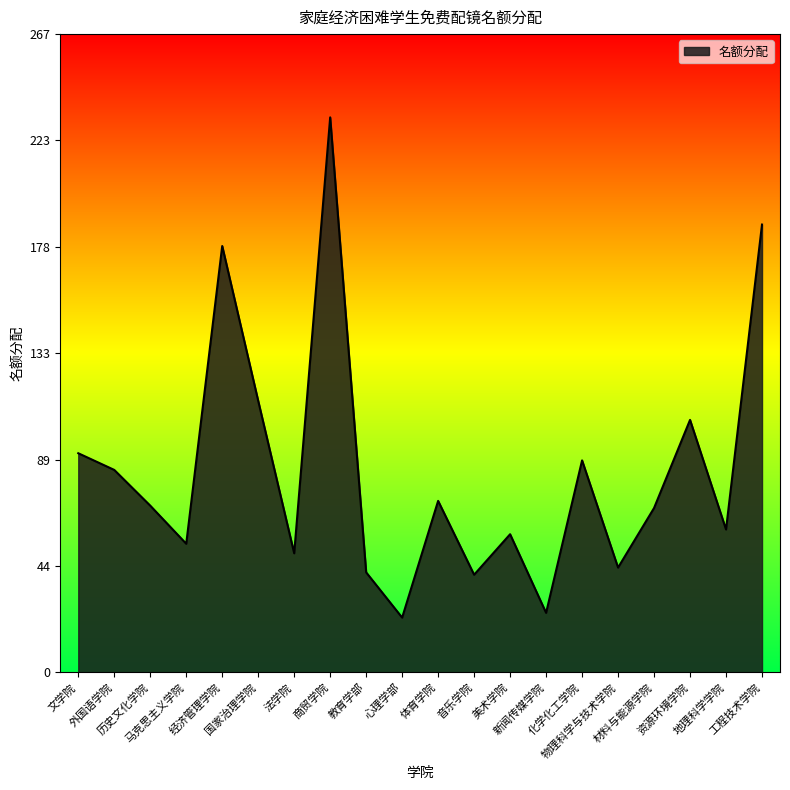

What is the difference between the maximum and minimum values?

210